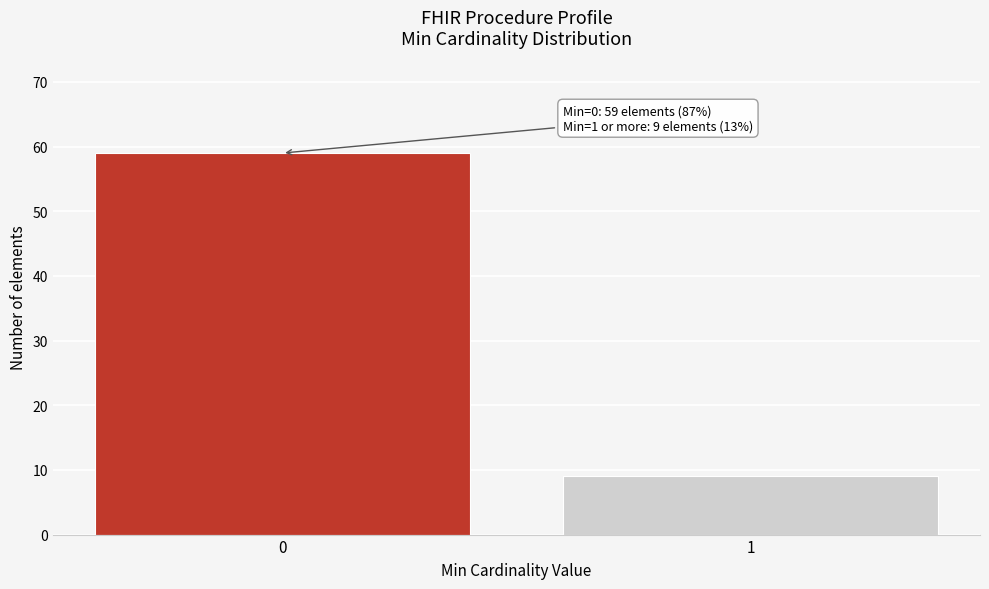

Reading left to right, transcribe all the data shown in this chart.

0=59	1=9